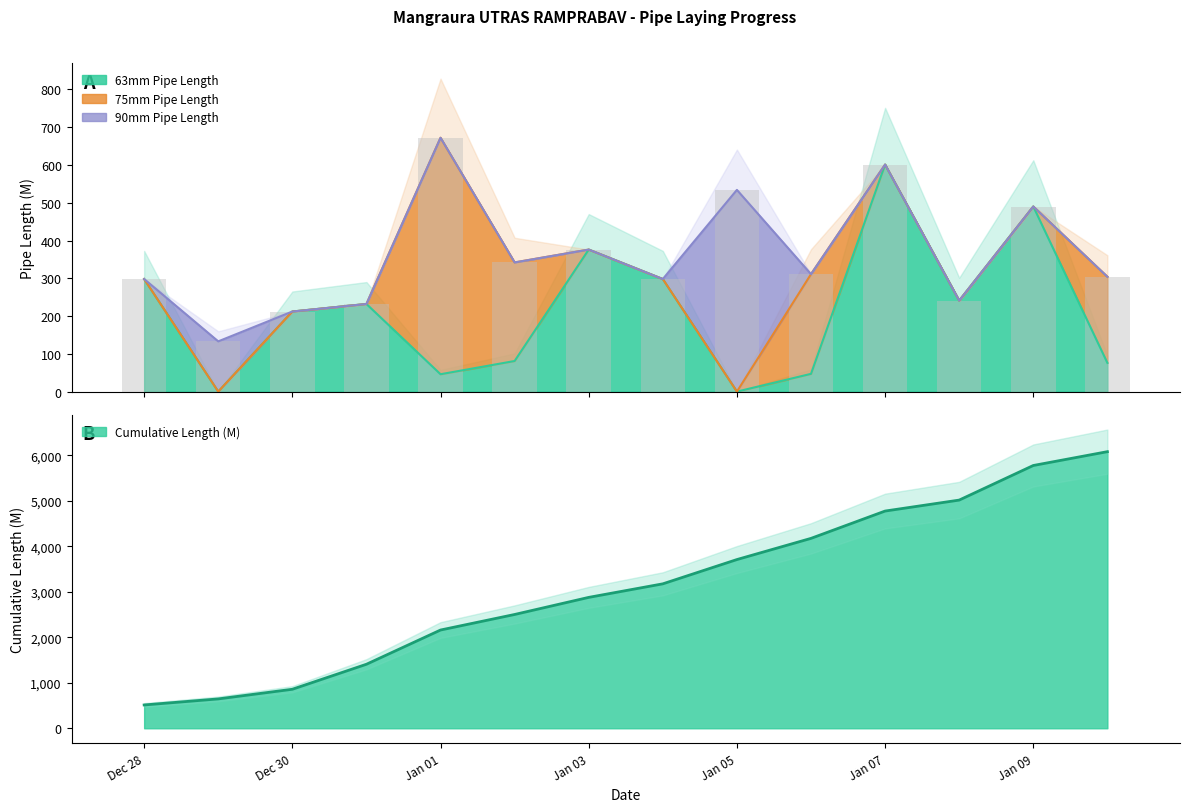

How many bars are there in each group?

2